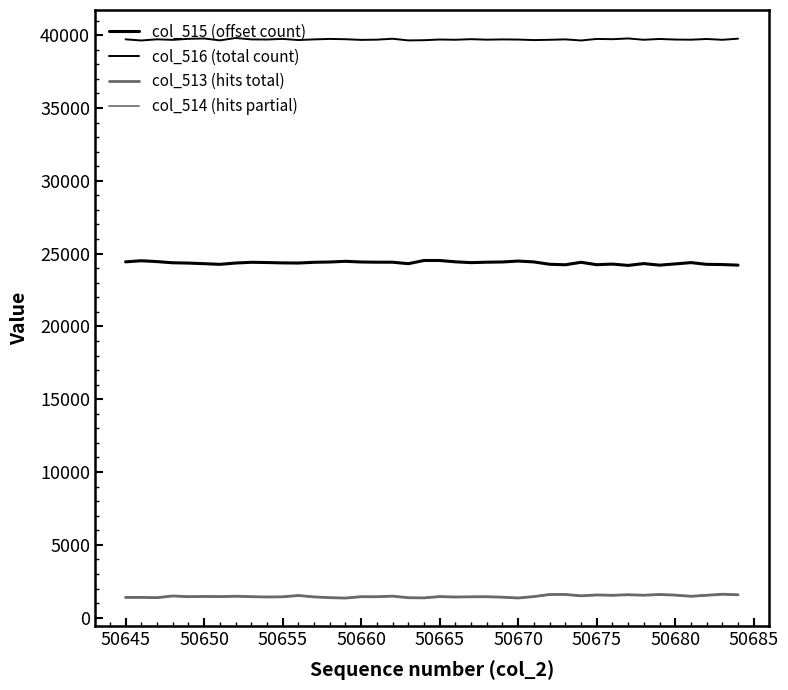

What is the smallest value displayed?

1348